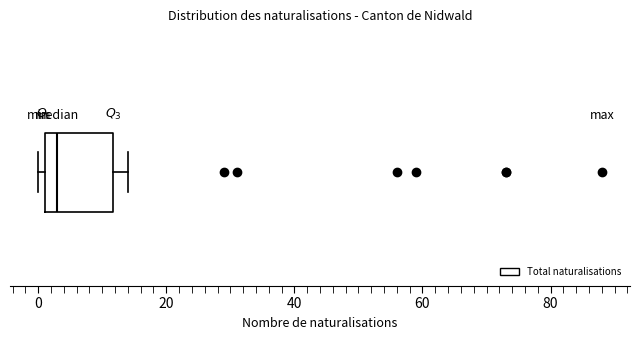

Where is the right edge of the box on the x-axis? The values are not printed on the chart, so give them approximately, as read against the axis.

12